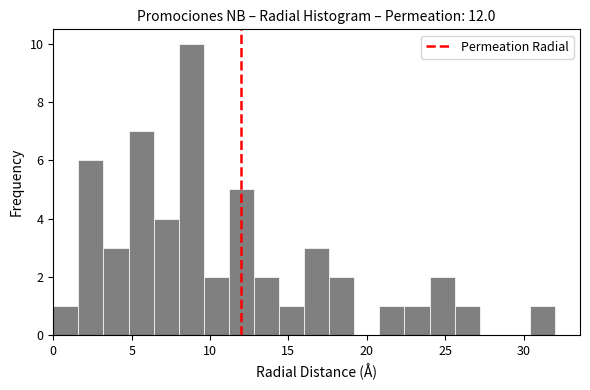

Read against the x-axis, roughly where is the centre of the tallest bar?

9.0